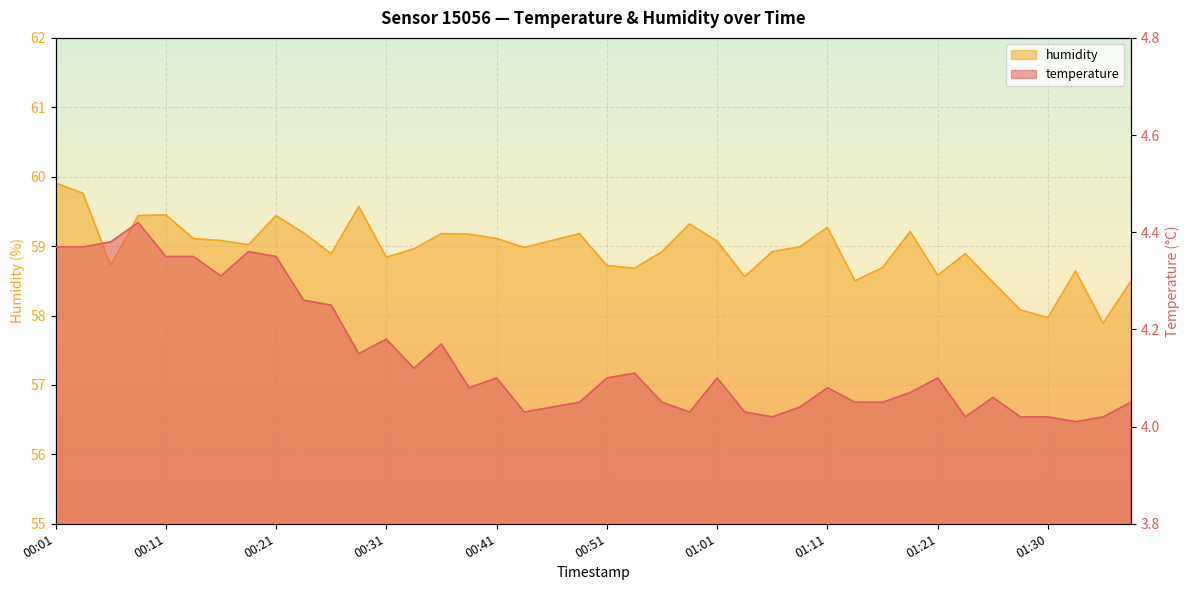

Which label corresponds to the smallest value in the chart?

01:33